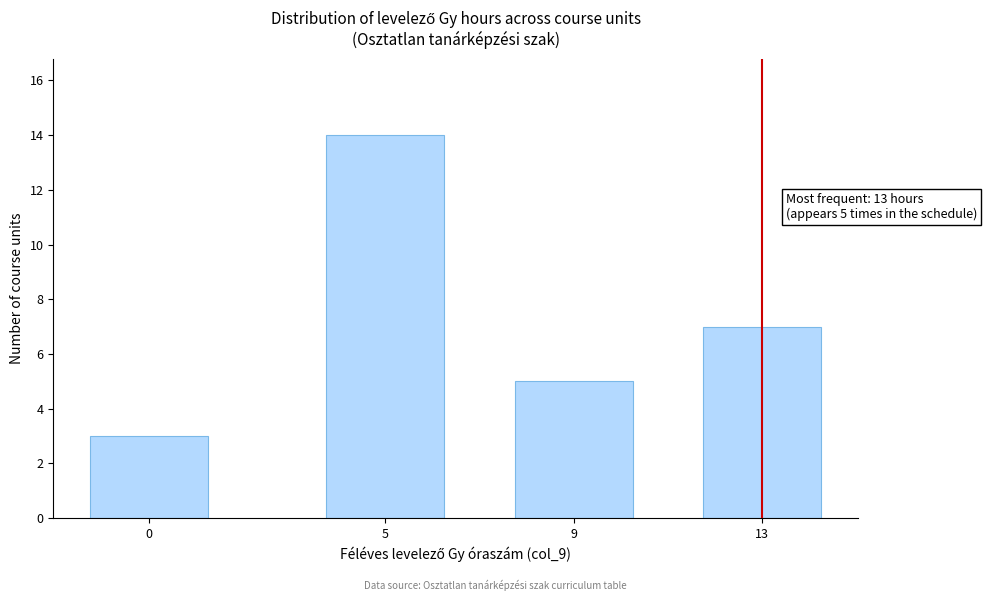

Reading left to right, what are all the values shown in this chart?

0=3	5=14	9=5	13=7